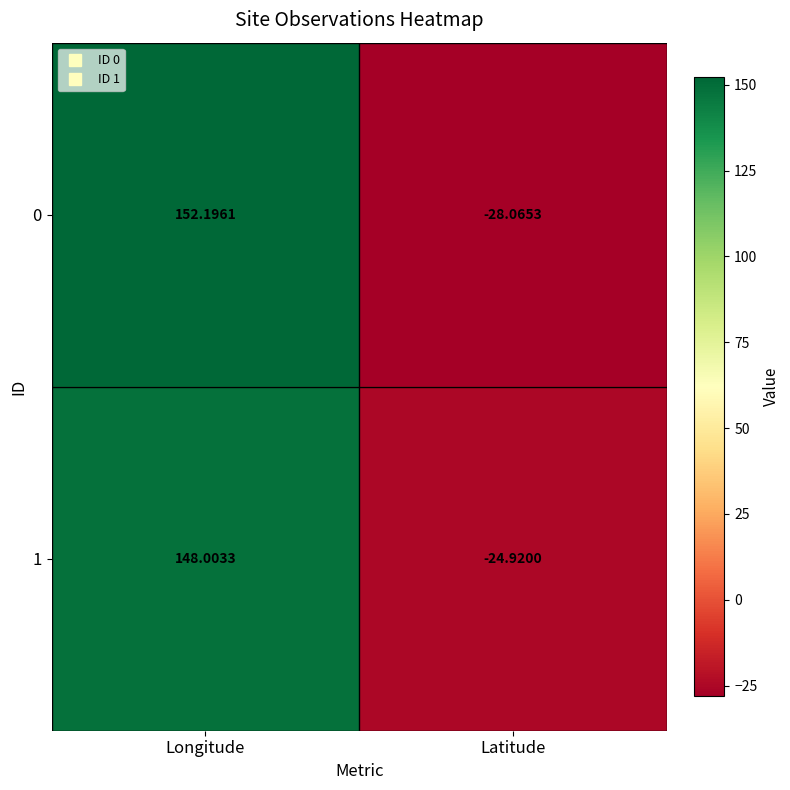

Where does the 0 series first go above 152?

Longitude